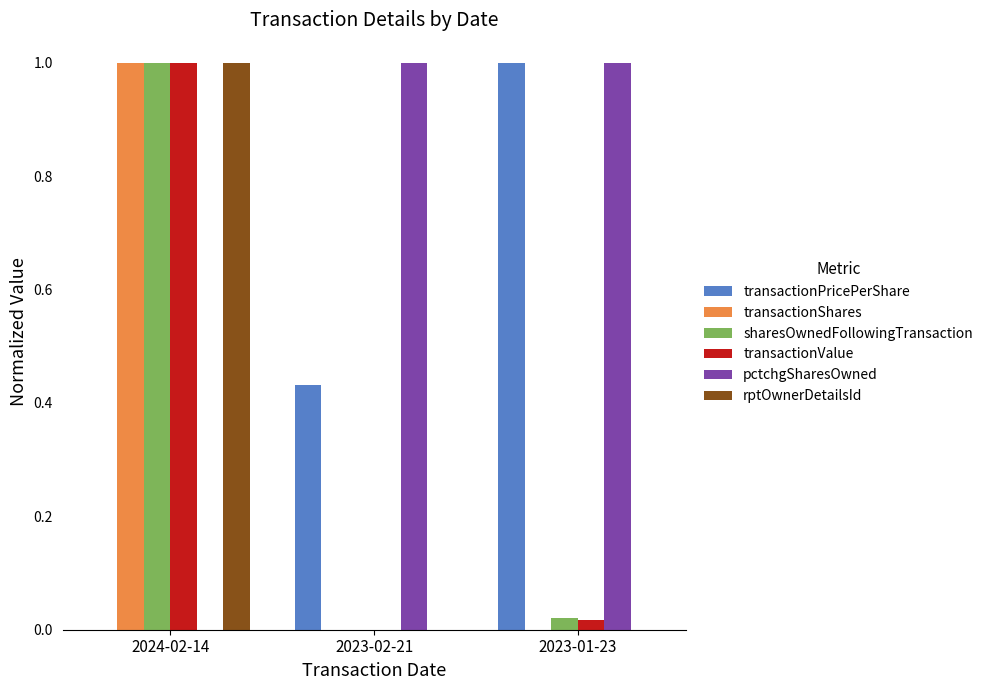

Which series changed the most between 2023-02-21 and 2023-01-23?

transactionPricePerShare